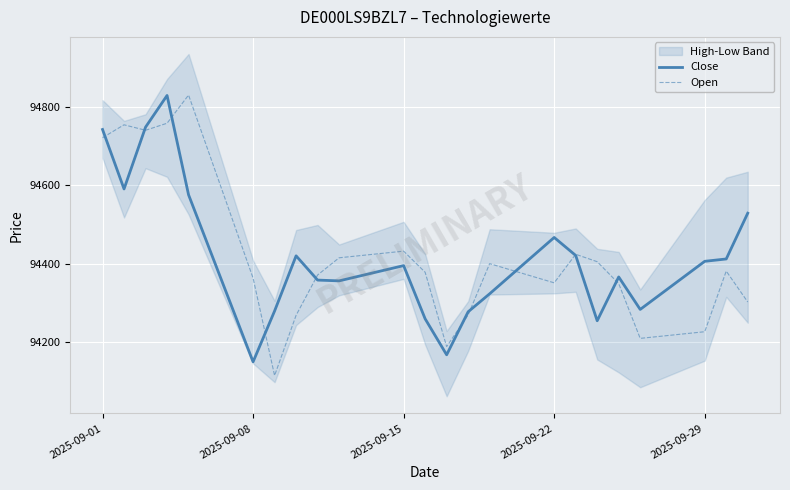

Reading right to left, what are all the values shown in this chart?

Close: 94529	94412	94406	94283	94366	94254	94421	94467	94323	94277	94167	94259	94395	94356	94358	94420	94279	94149	94576	94830	94749	94591	94743
Open: 94302	94381	94226	94209	94349	94405	94424	94351	94400	94269	94188	94378	94432	94415	94371	94268	94114	94363	94831	94759	94741	94755	94722